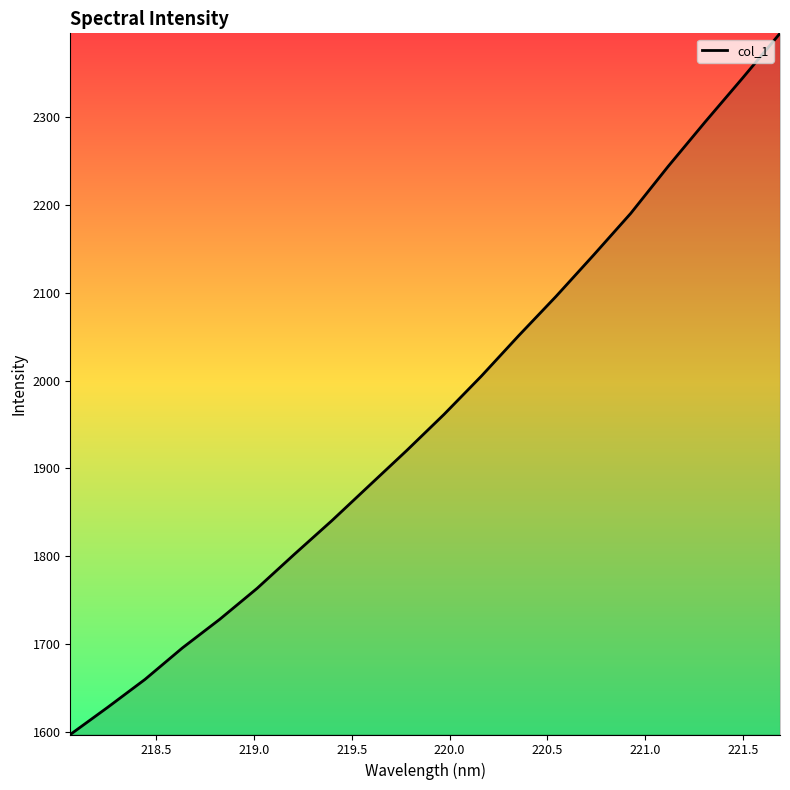

What is the smallest value displayed?

1597.0